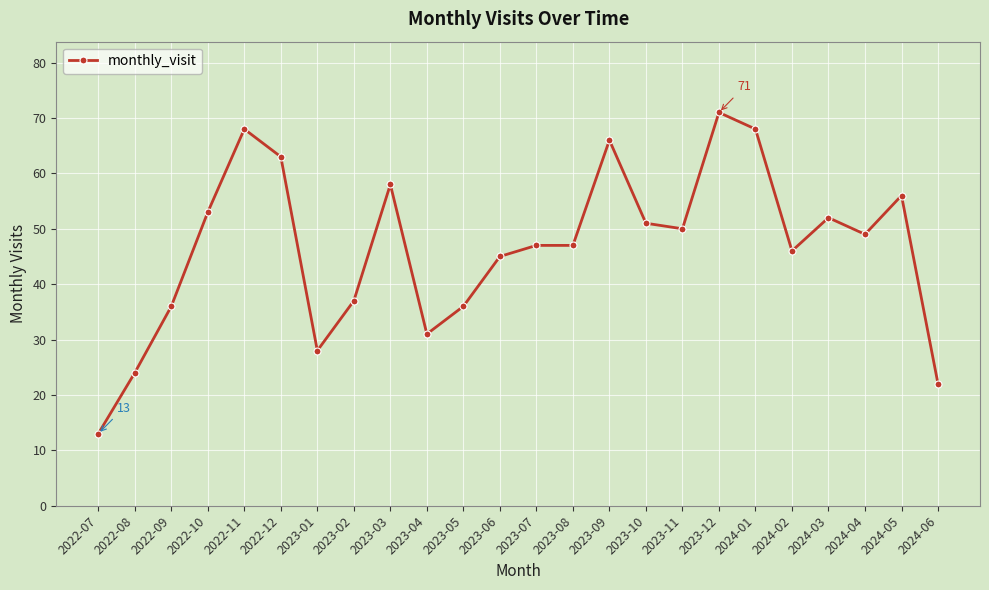

Does the chart have visible grid lines?

Yes